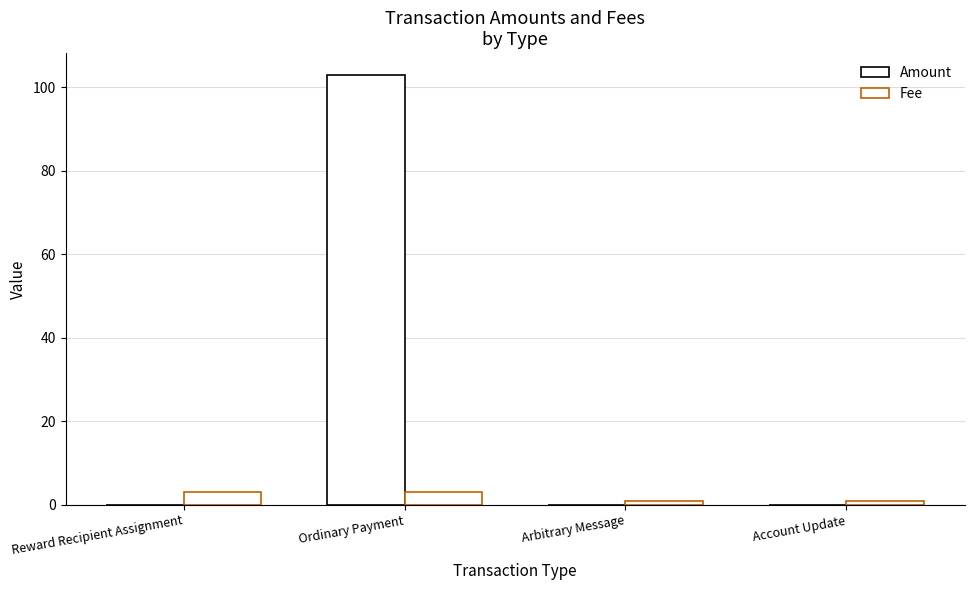

At which label does Amount reach its peak?

Ordinary Payment